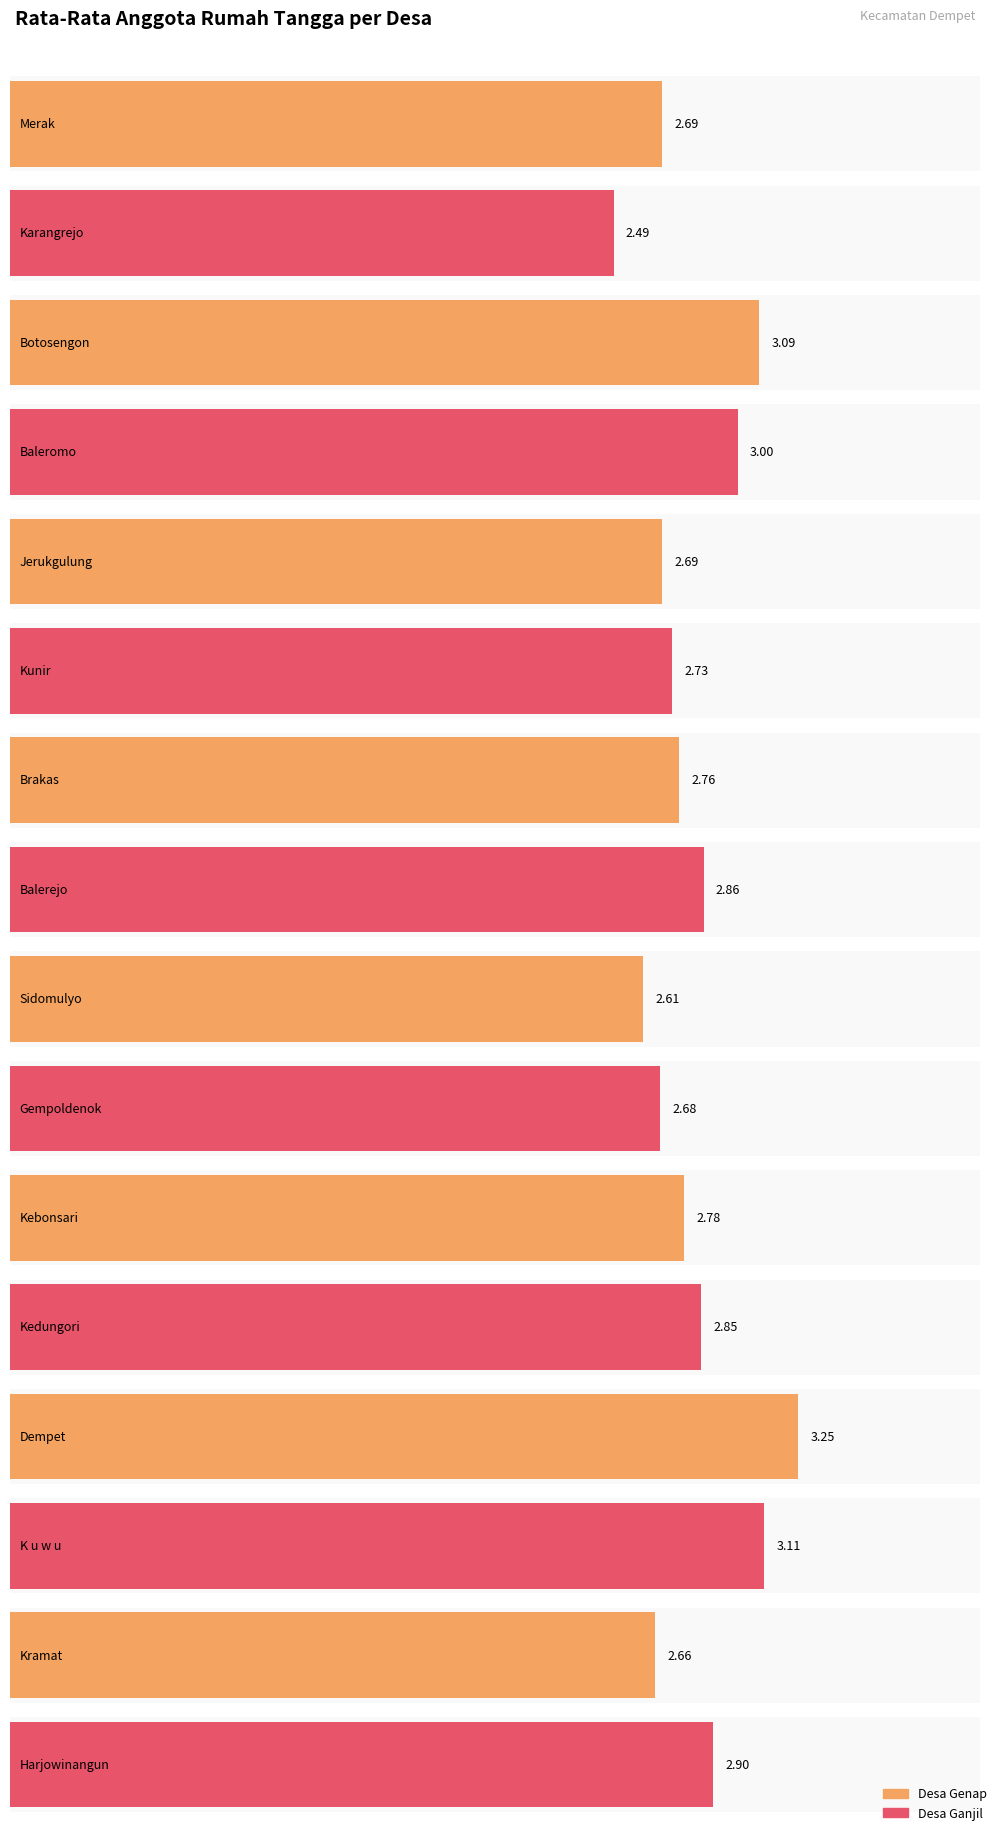

Reading left to right, transcribe all the data shown in this chart.

Merak=2.7	Karangrejo=2.5	Botosengon=3.1	Baleromo=3.0	Jerukgulung=2.7	Kunir=2.7	Brakas=2.8	Balerejo=2.9	Sidomulyo=2.6	Gempoldenok=2.7	Kebonsari=2.8	Kedungori=2.9	Dempet=3.2	K u w u=3.1	Kramat=2.7	Harjowinangun=2.9